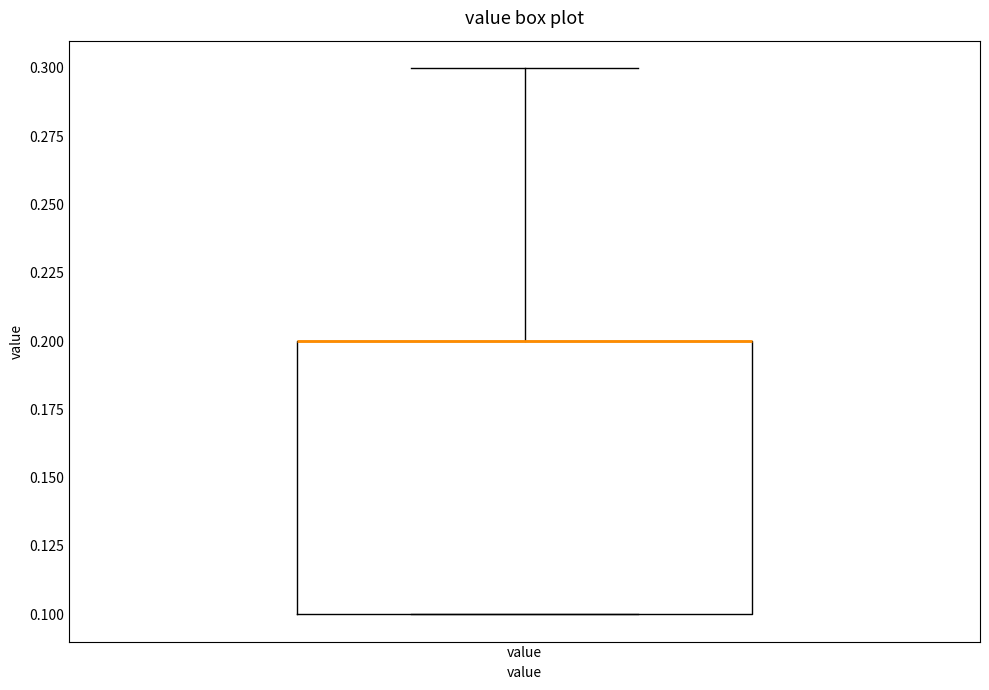

Where is the upper edge of the box for value on the y-axis? The values are not printed on the chart, so give them approximately, as read against the axis.

0.2